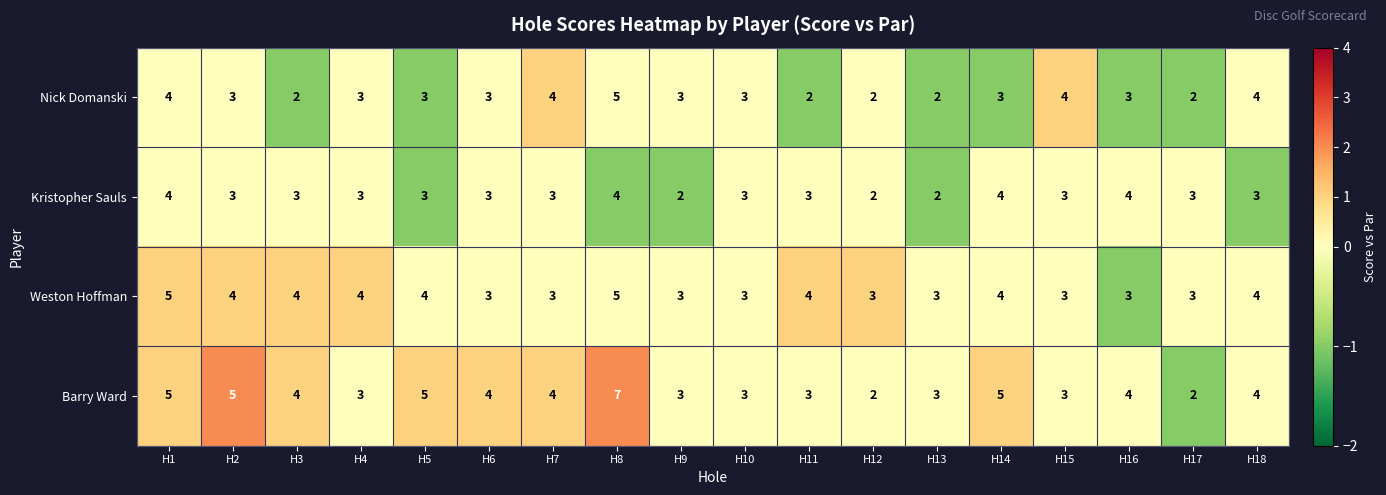

How many Barry Ward values are between 3 and 5?

15